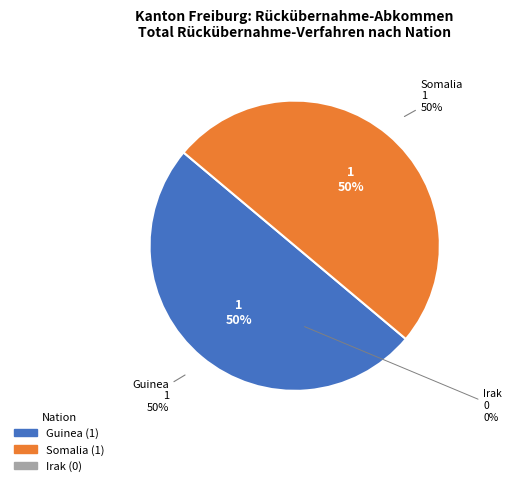

To the nearest percent, what is the difference between the largest and smallest slice percentages?

50%